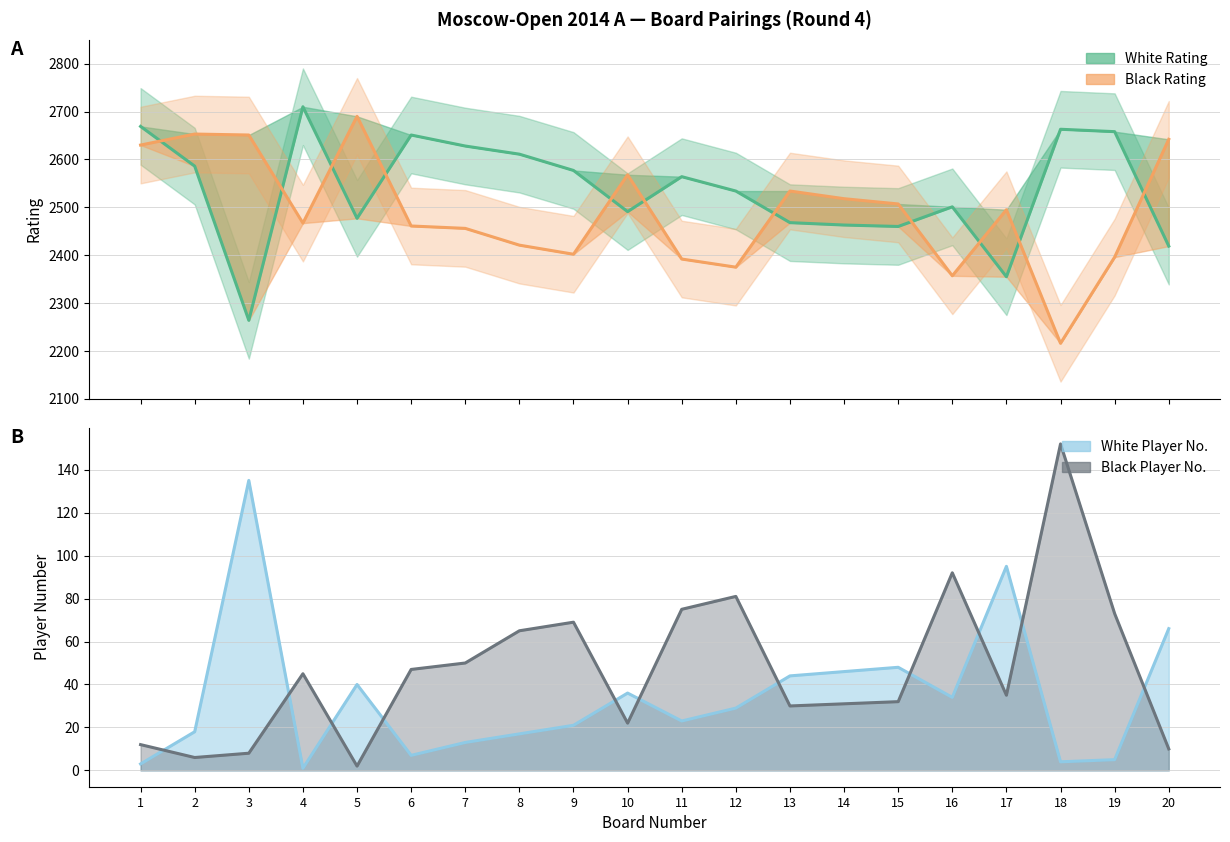

What is the maximum value for Black Rating?

2690